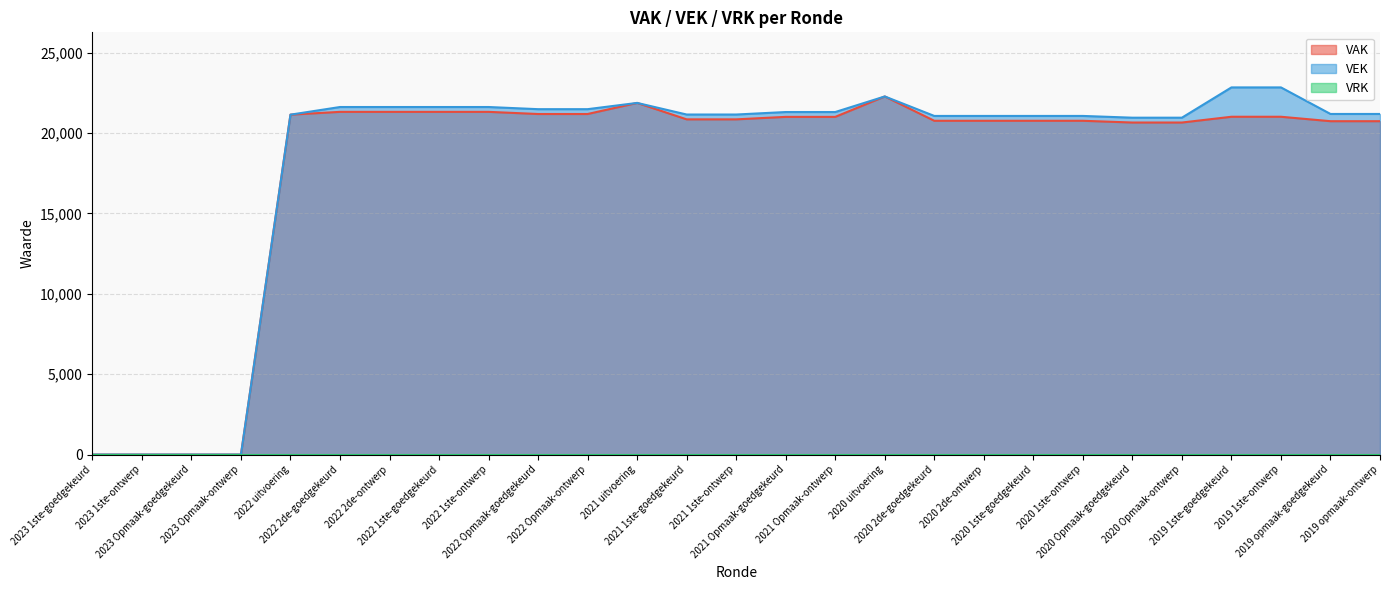

Where is the first local maximum for VEK?

2021 uitvoering